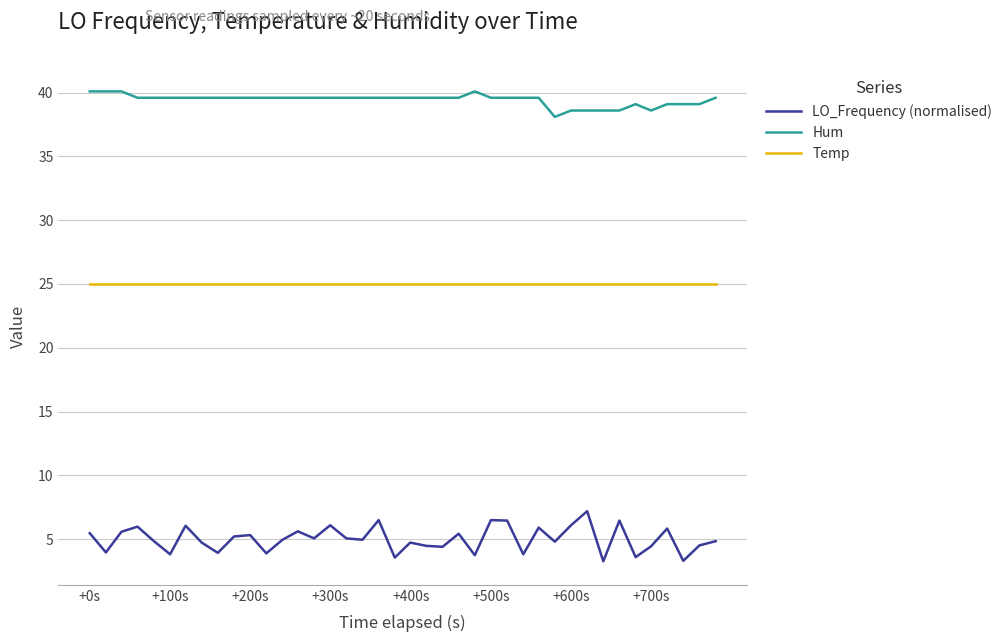

True or false: Hum has more than 1 points higher than both neighbors.

True